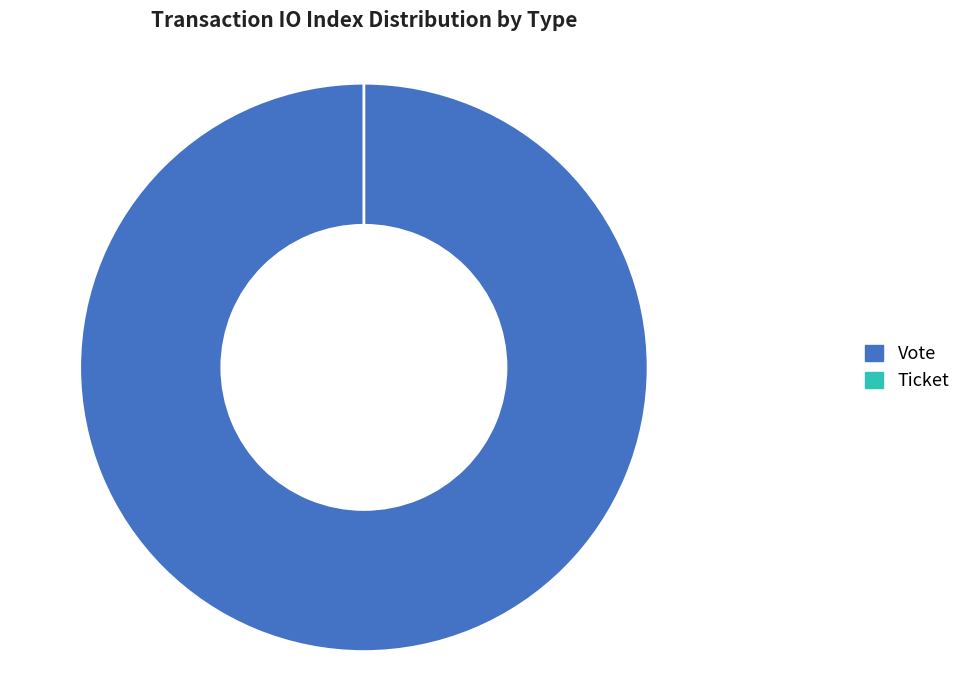

Count the number of slices in the pie.

2